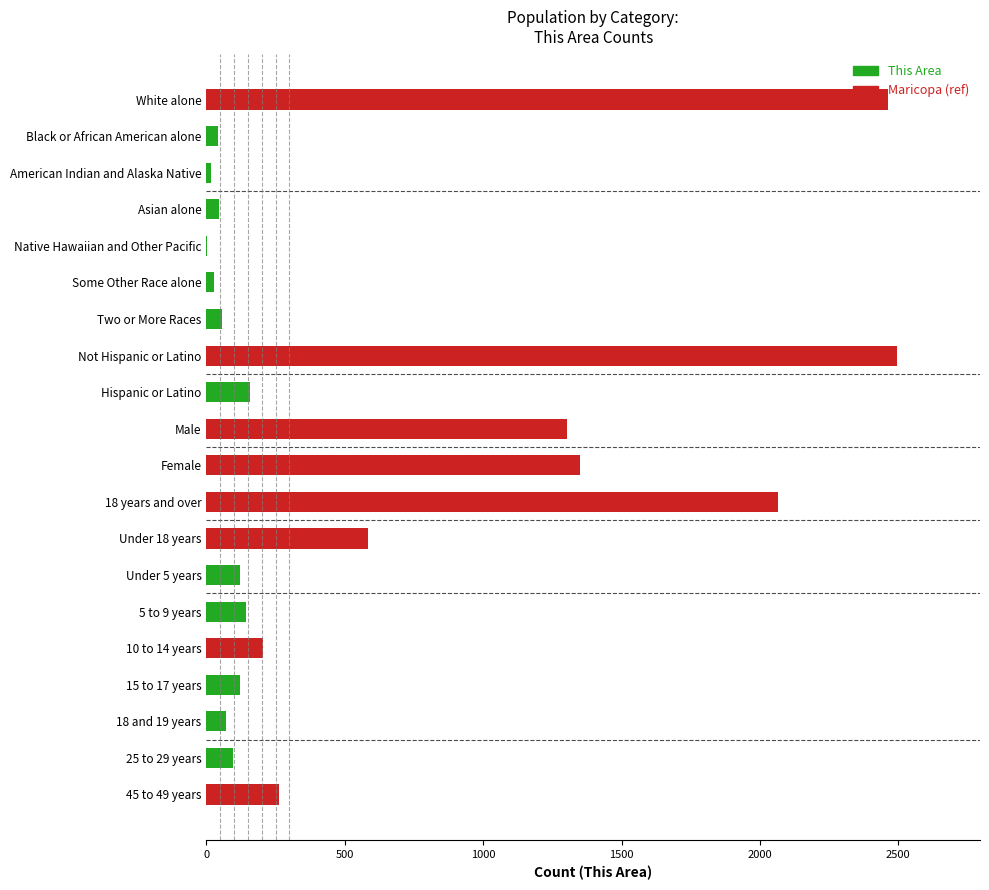

The value of Maricopa (scaled) at Asian alone is 0. True or false?

True